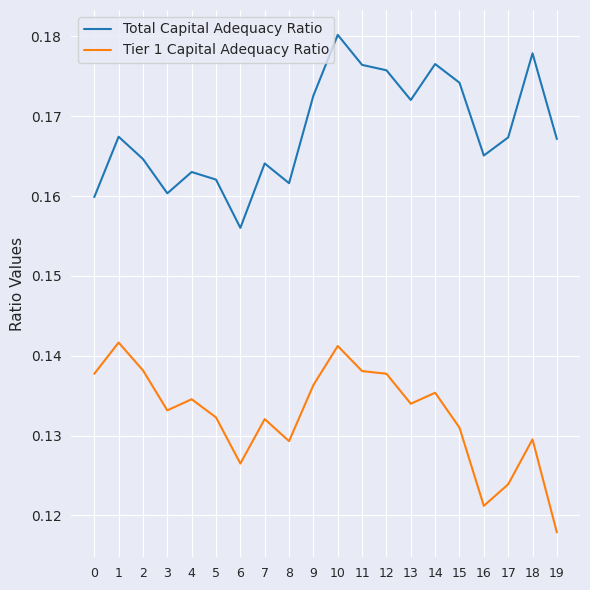

Which category has the highest value in the Total Capital Adequacy Ratio series?

10